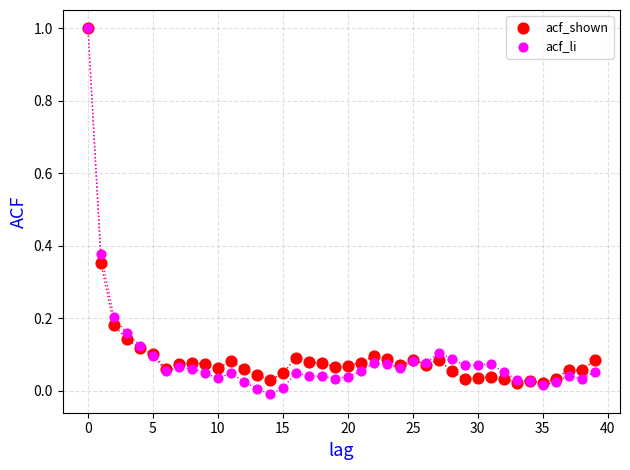

Which series contains the lowest Y value?

acf_li